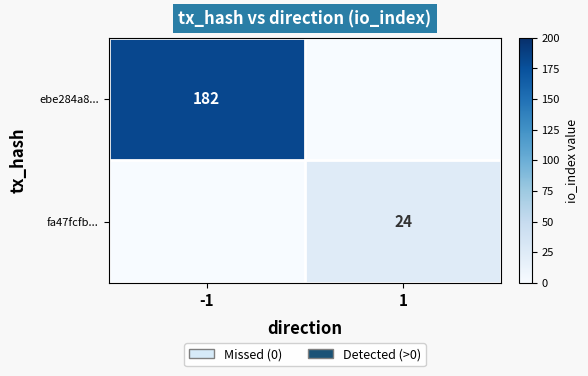

At which category does the chart reach its minimum across all series?

1